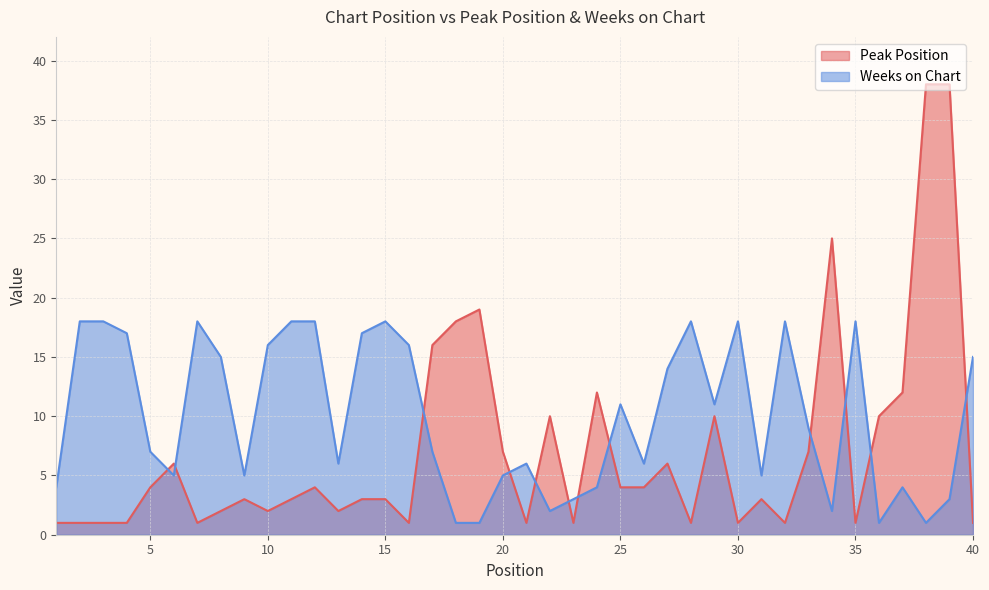

What is the value of the Weeks on Chart point at the 17th from the left?

7